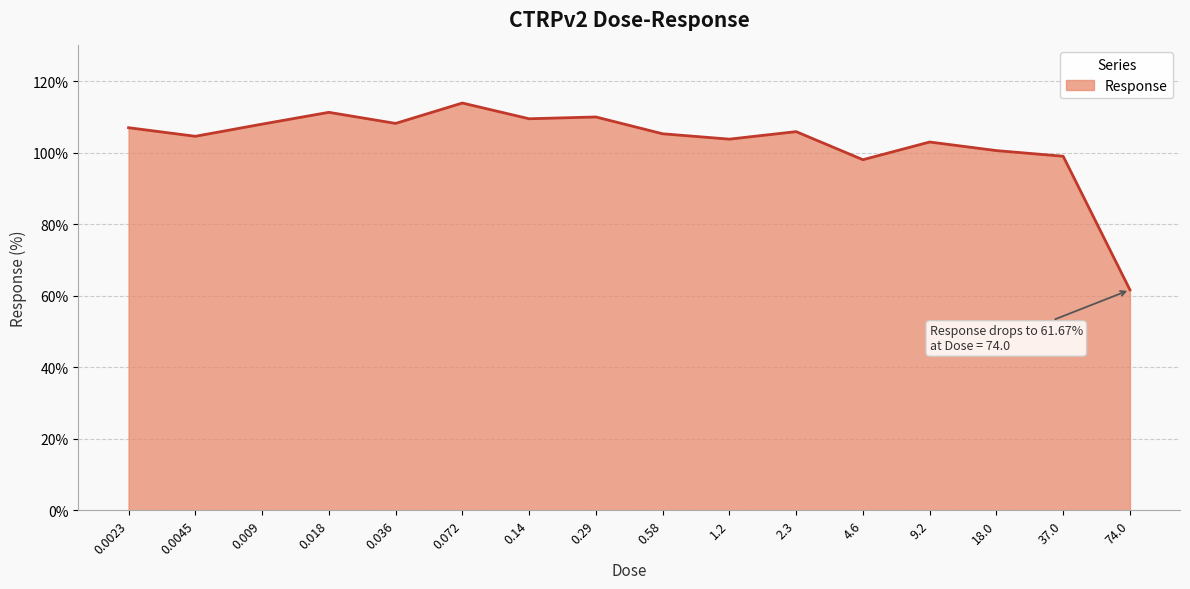

What position from the left is 0.14?

7